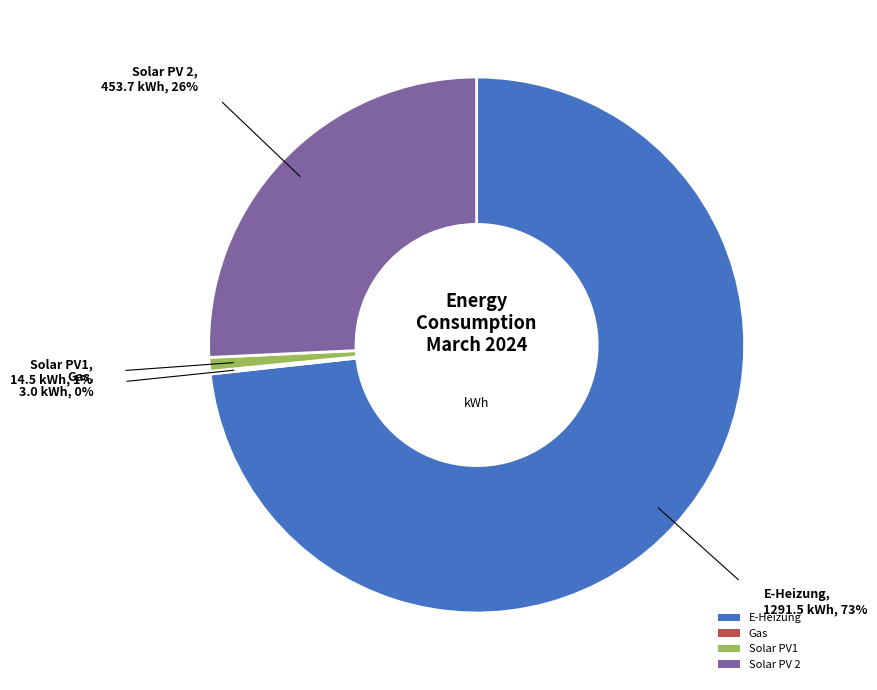

To the nearest percent, what portion does E-Heizung represent?

73%